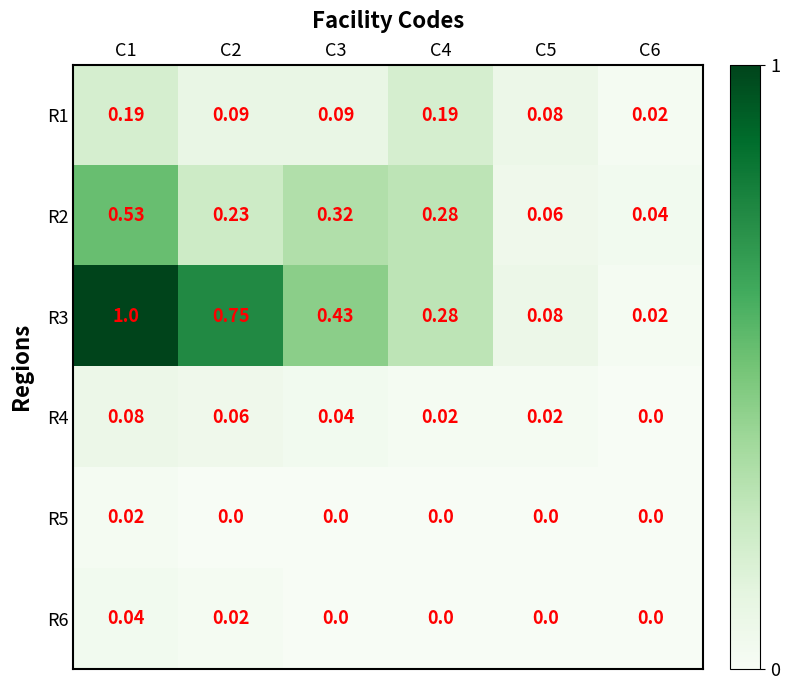

Is the value of R2 at C2 greater than the value of R3 at C2?

No